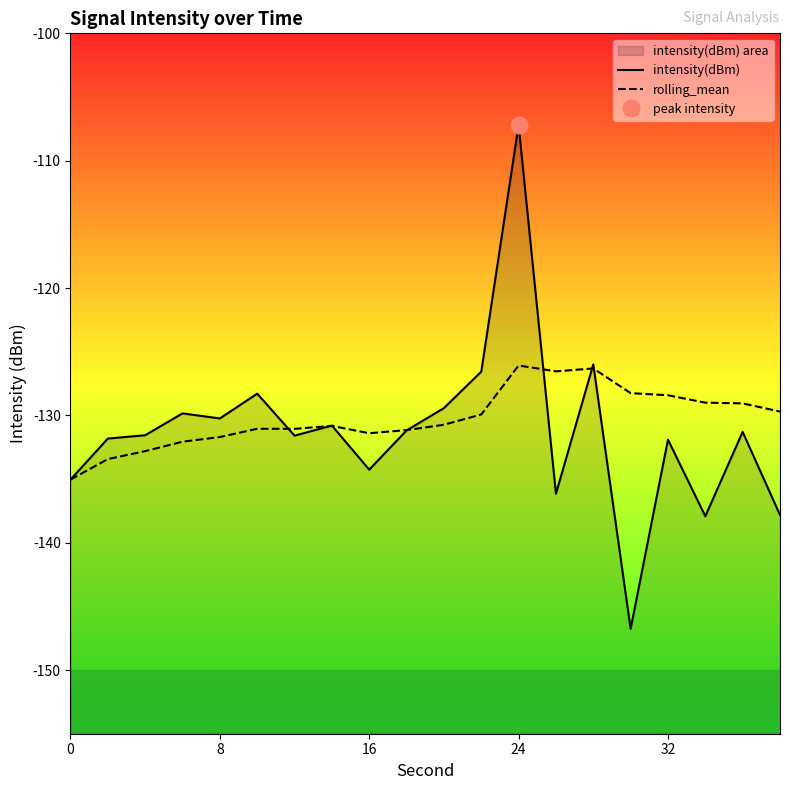

What is the difference between the maximum and minimum values in the intensity(dBm) series?

39.6